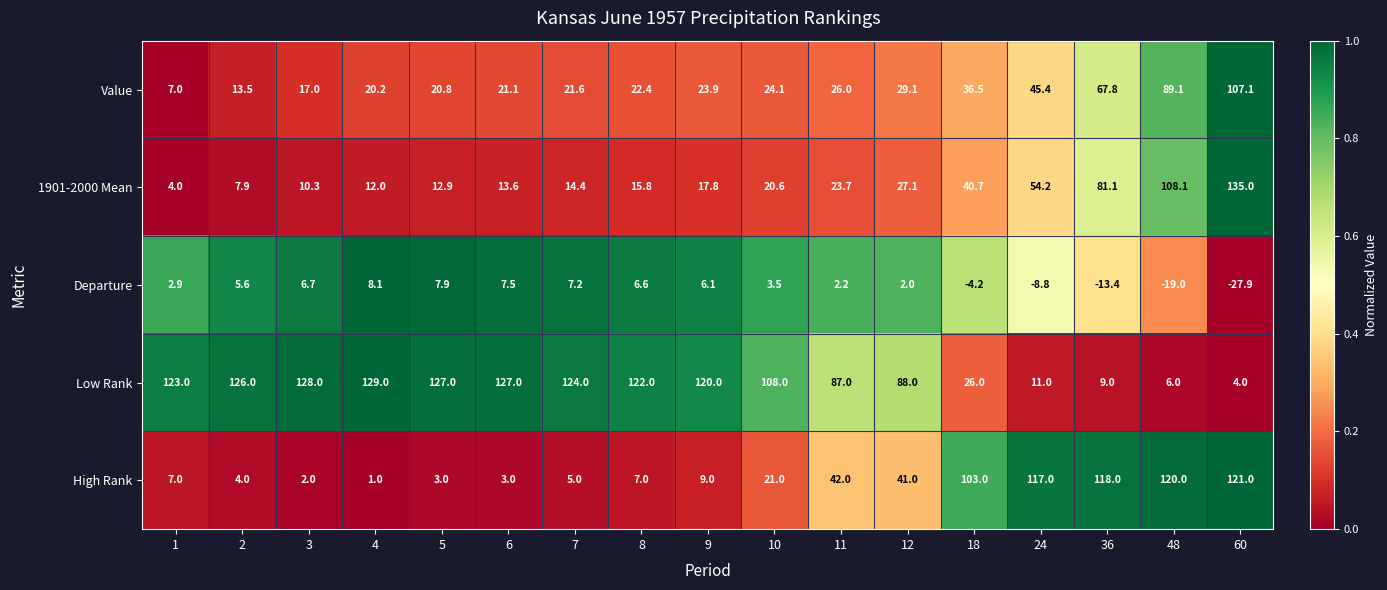

Which series has the largest range (max minus min)?

1901-2000 Mean